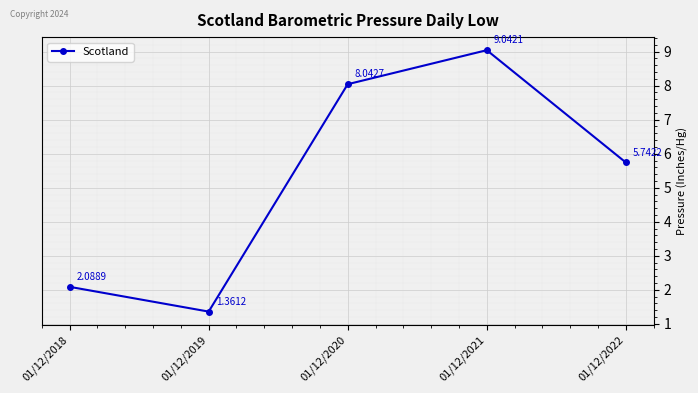

List the labels in order of value, largest first.

01/12/2021, 01/12/2020, 01/12/2022, 01/12/2018, 01/12/2019